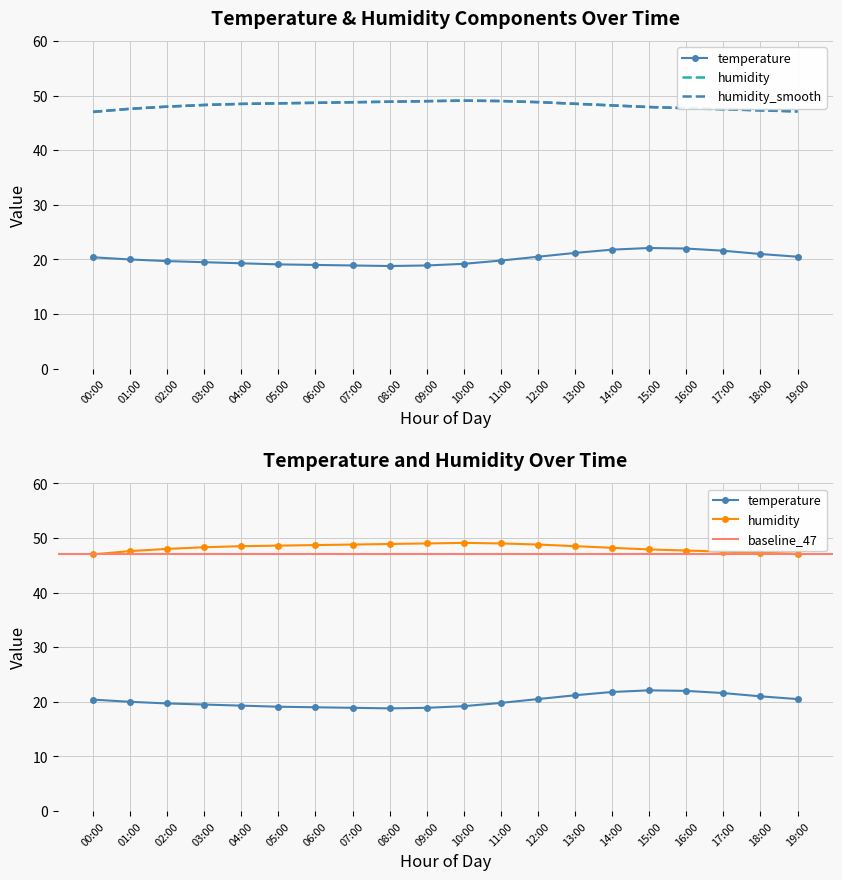

List the labels in order of humidity value, smallest first.

00:00, 19:00, 18:00, 17:00, 01:00, 16:00, 15:00, 02:00, 14:00, 03:00, 04:00, 13:00, 05:00, 06:00, 07:00, 12:00, 08:00, 09:00, 11:00, 10:00